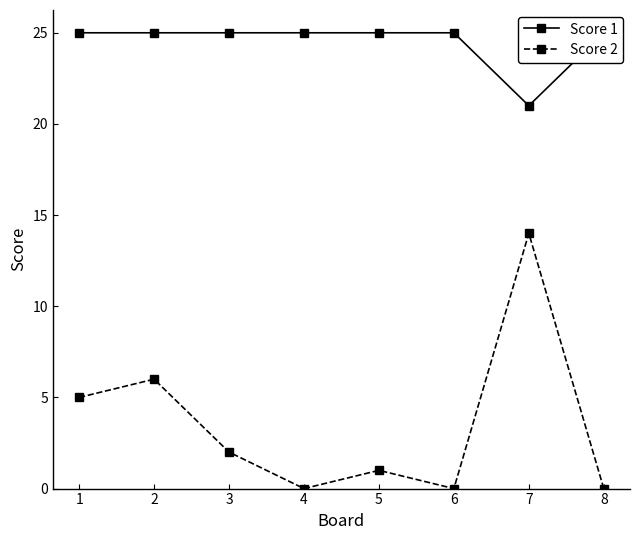

At which category is the sum across all series the highest?

7